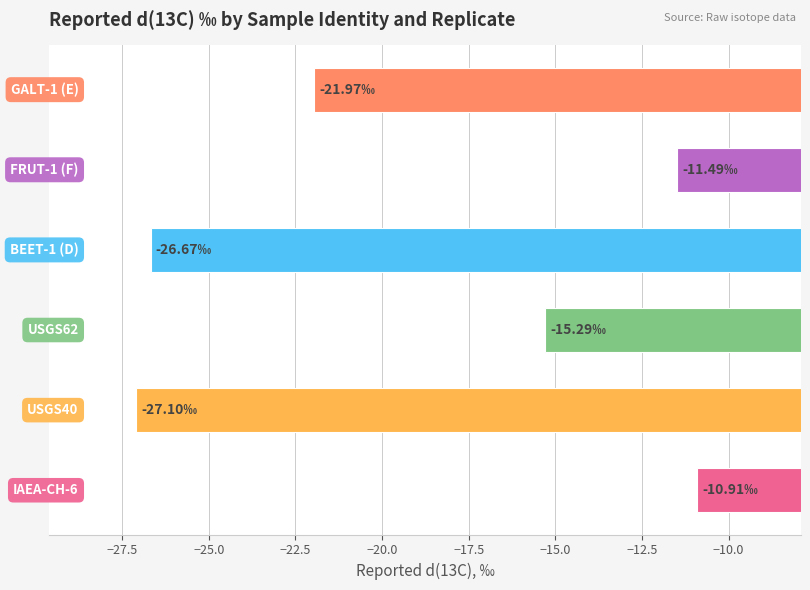

What is the average value?

-18.9